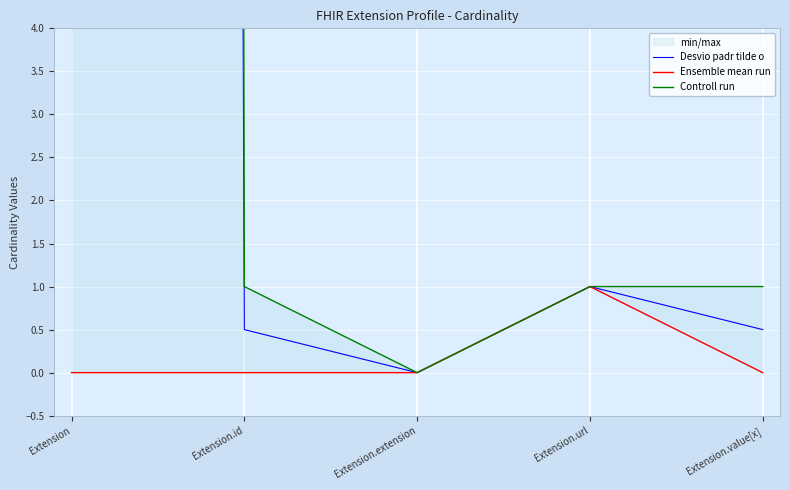

What is the difference between the second highest and minimum values in the Desvio padr tilde o series?

1.0